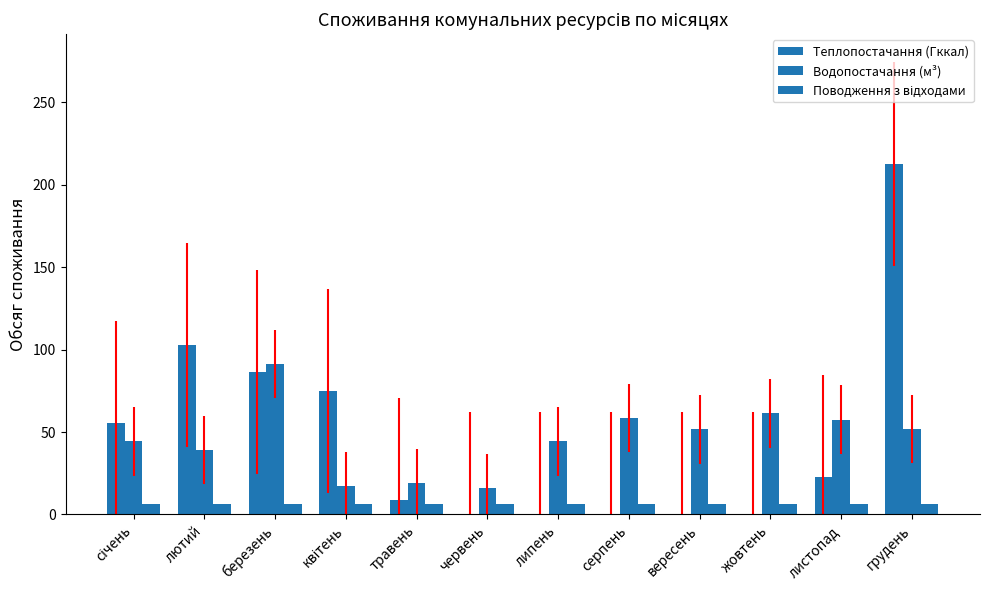

Which category has the highest value across all series?

грудень